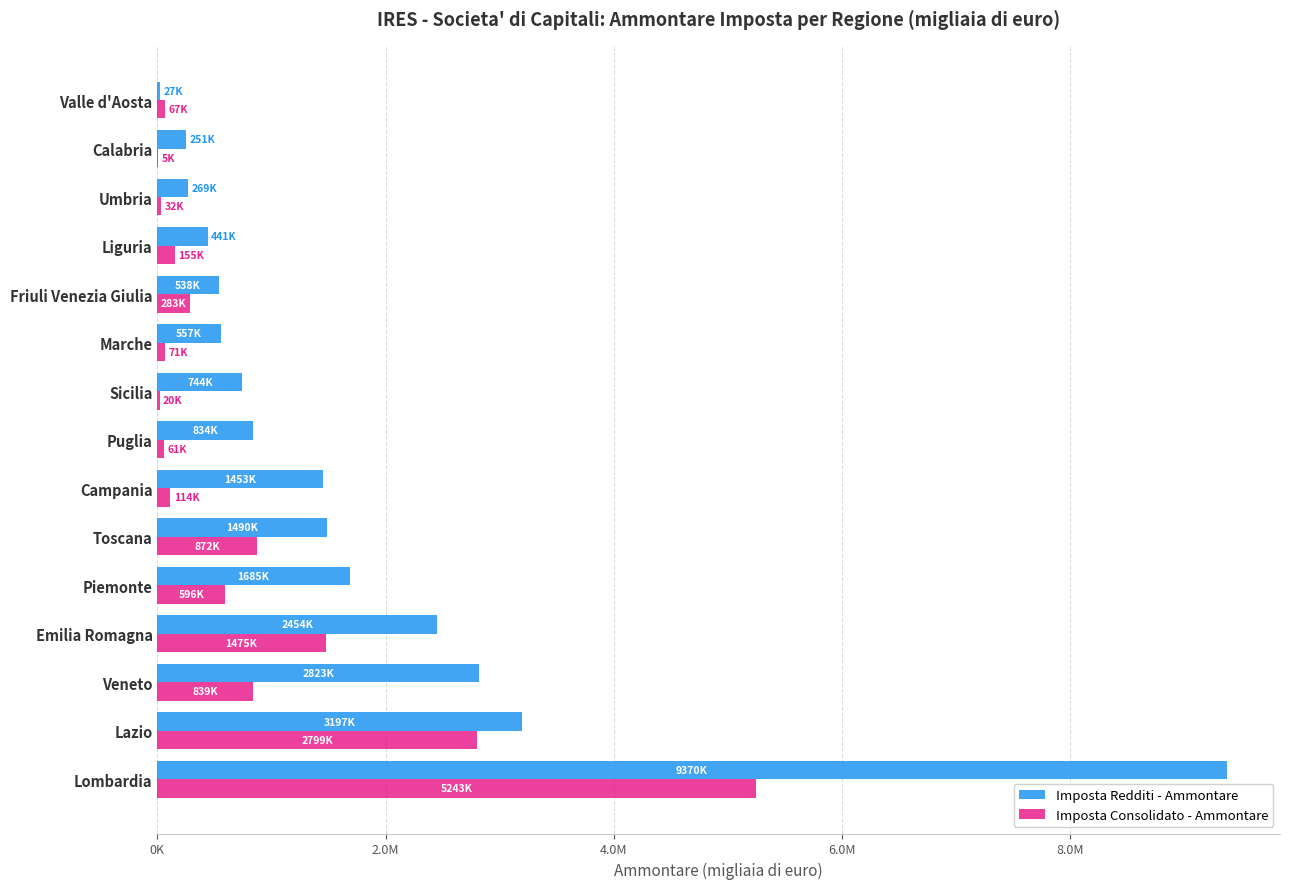

What are all the series names shown in the legend?

Imposta Redditi - Ammontare, Imposta Consolidato - Ammontare